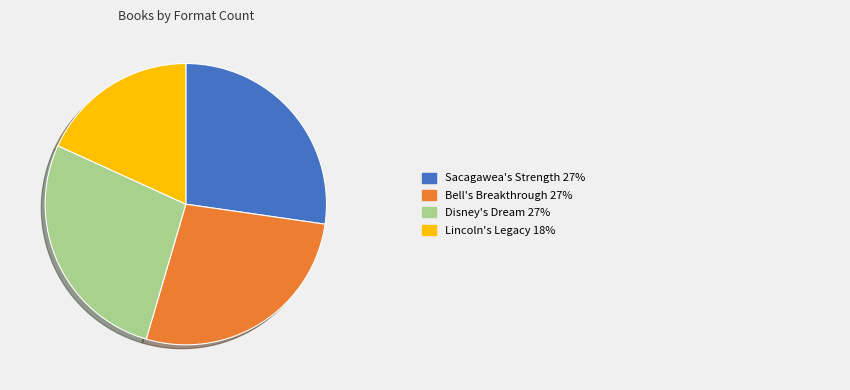

How many segments does this pie chart have?

4